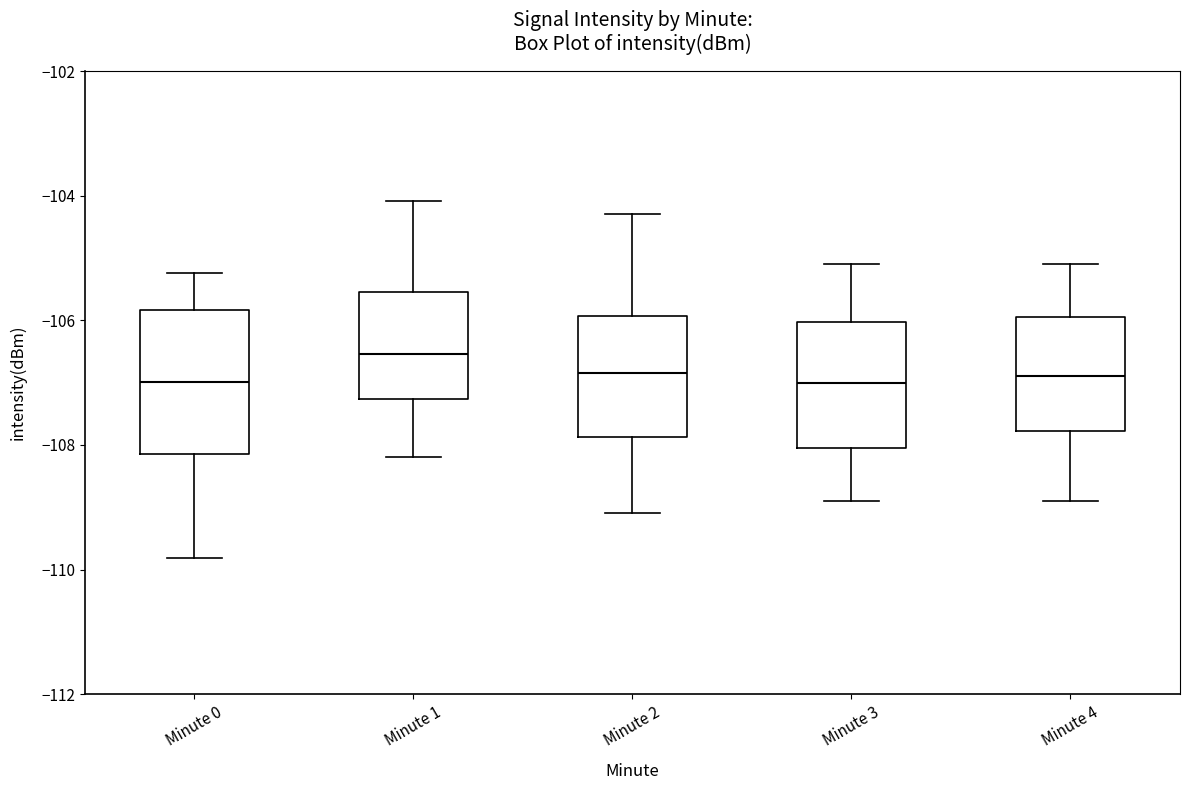

Where does the median line of the box for Minute 2 sit on the y-axis? The values are not printed on the chart, so give them approximately, as read against the axis.

-106.8